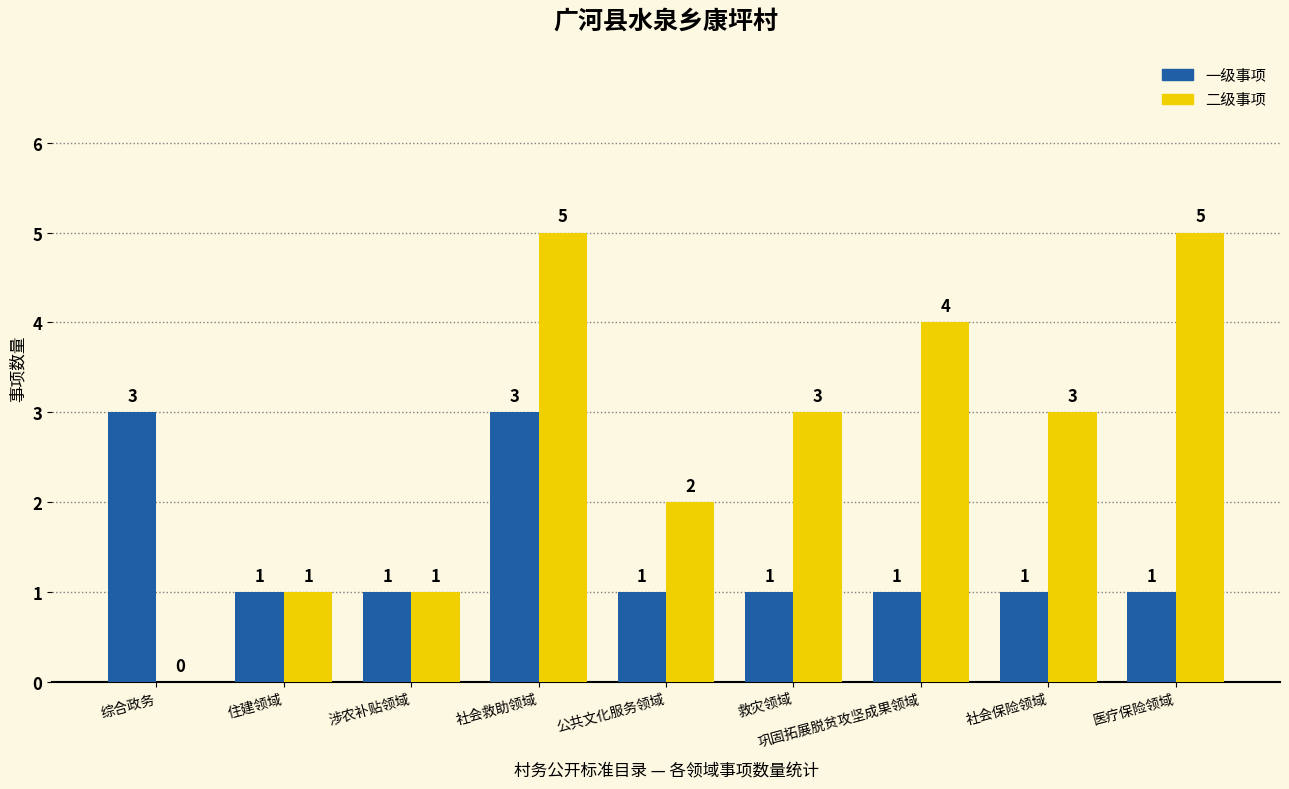

Are the bars horizontal?

No